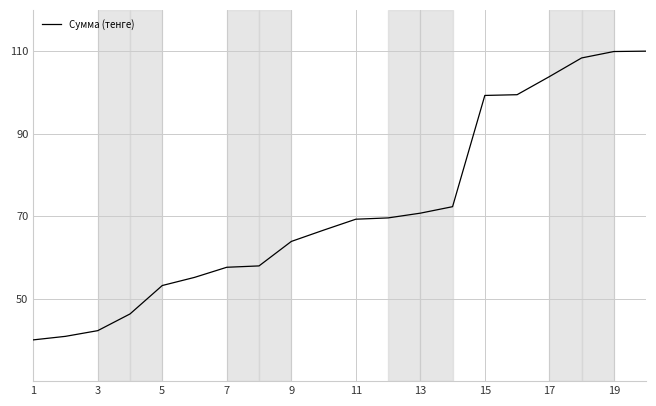

What is the greatest value displayed?

110.0